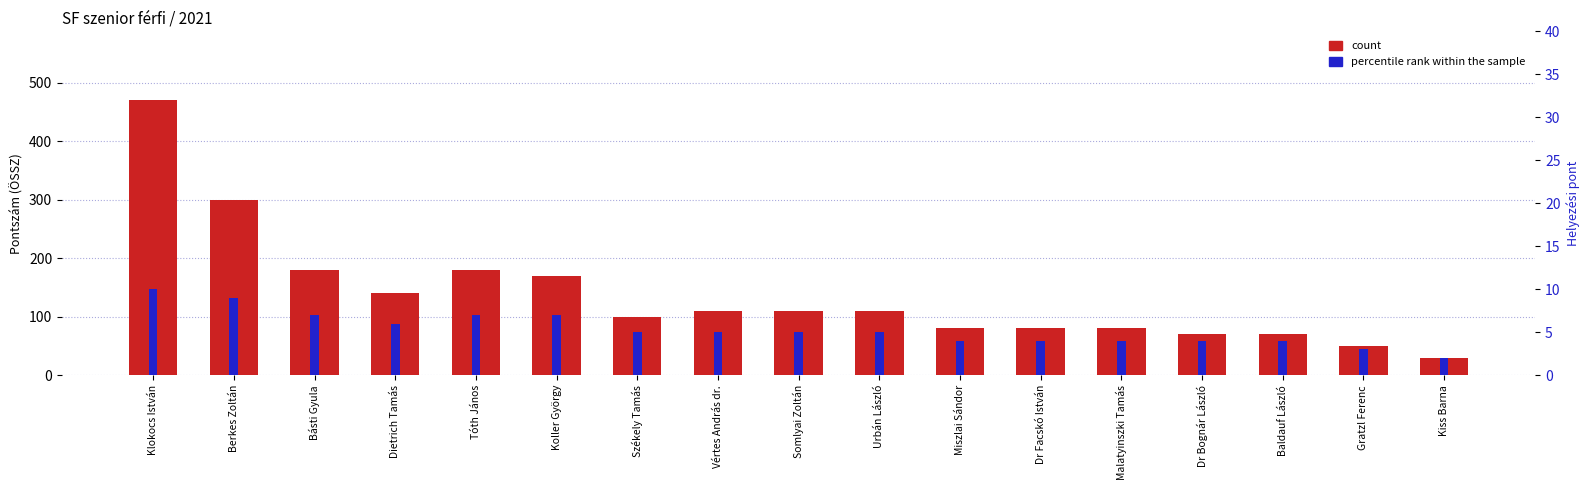

What is the difference between the maximum and minimum values in the percentile rank within the sample series?

8